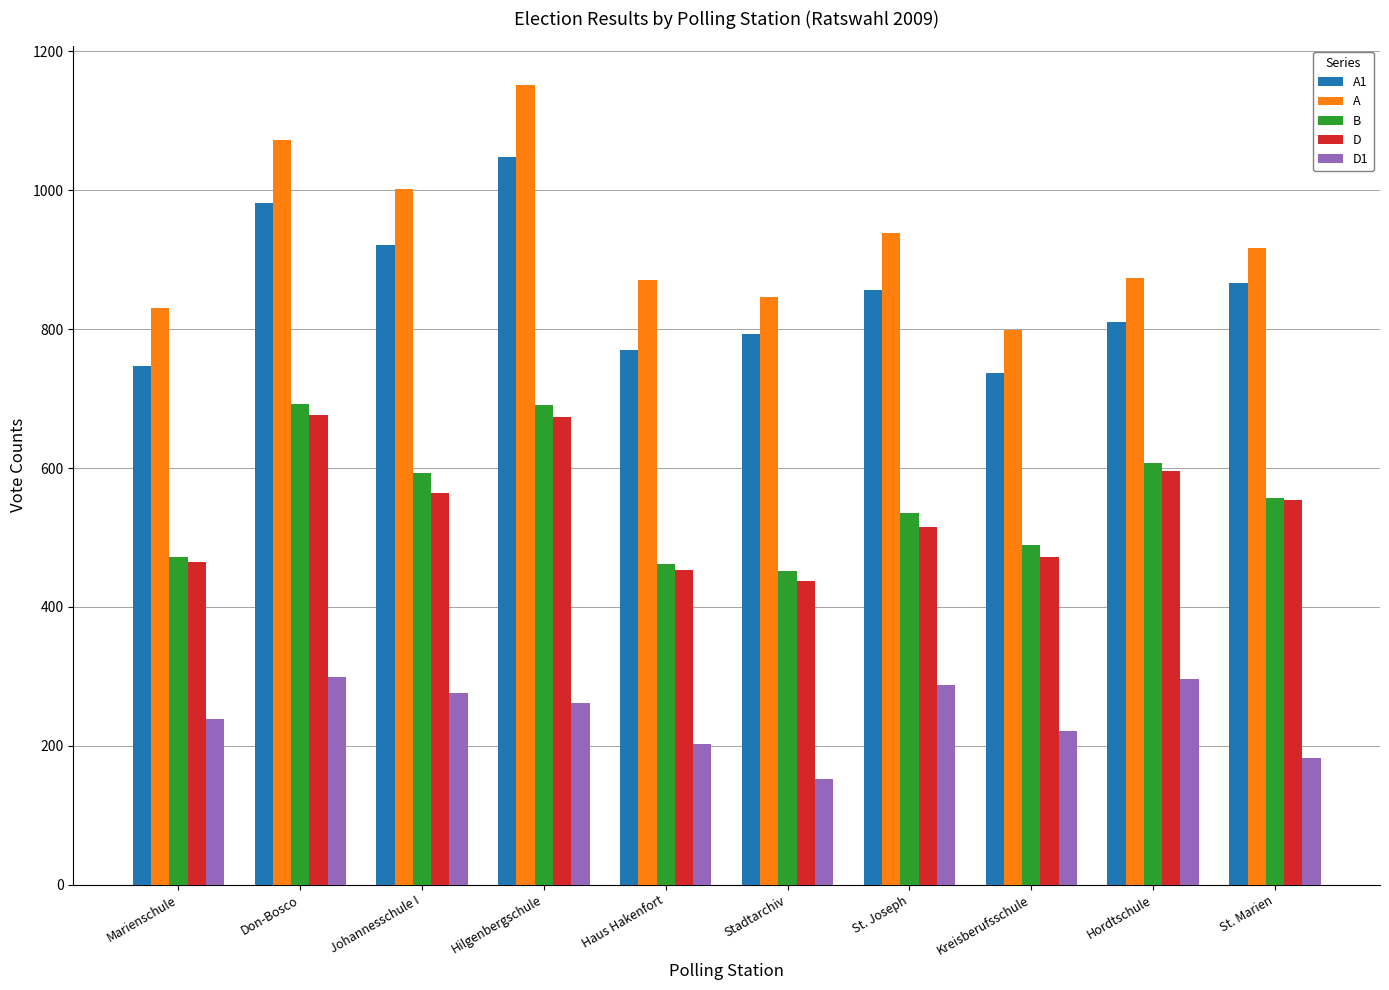

Between Hilgenbergschule and Hordtschule, which series saw the biggest shift?

A